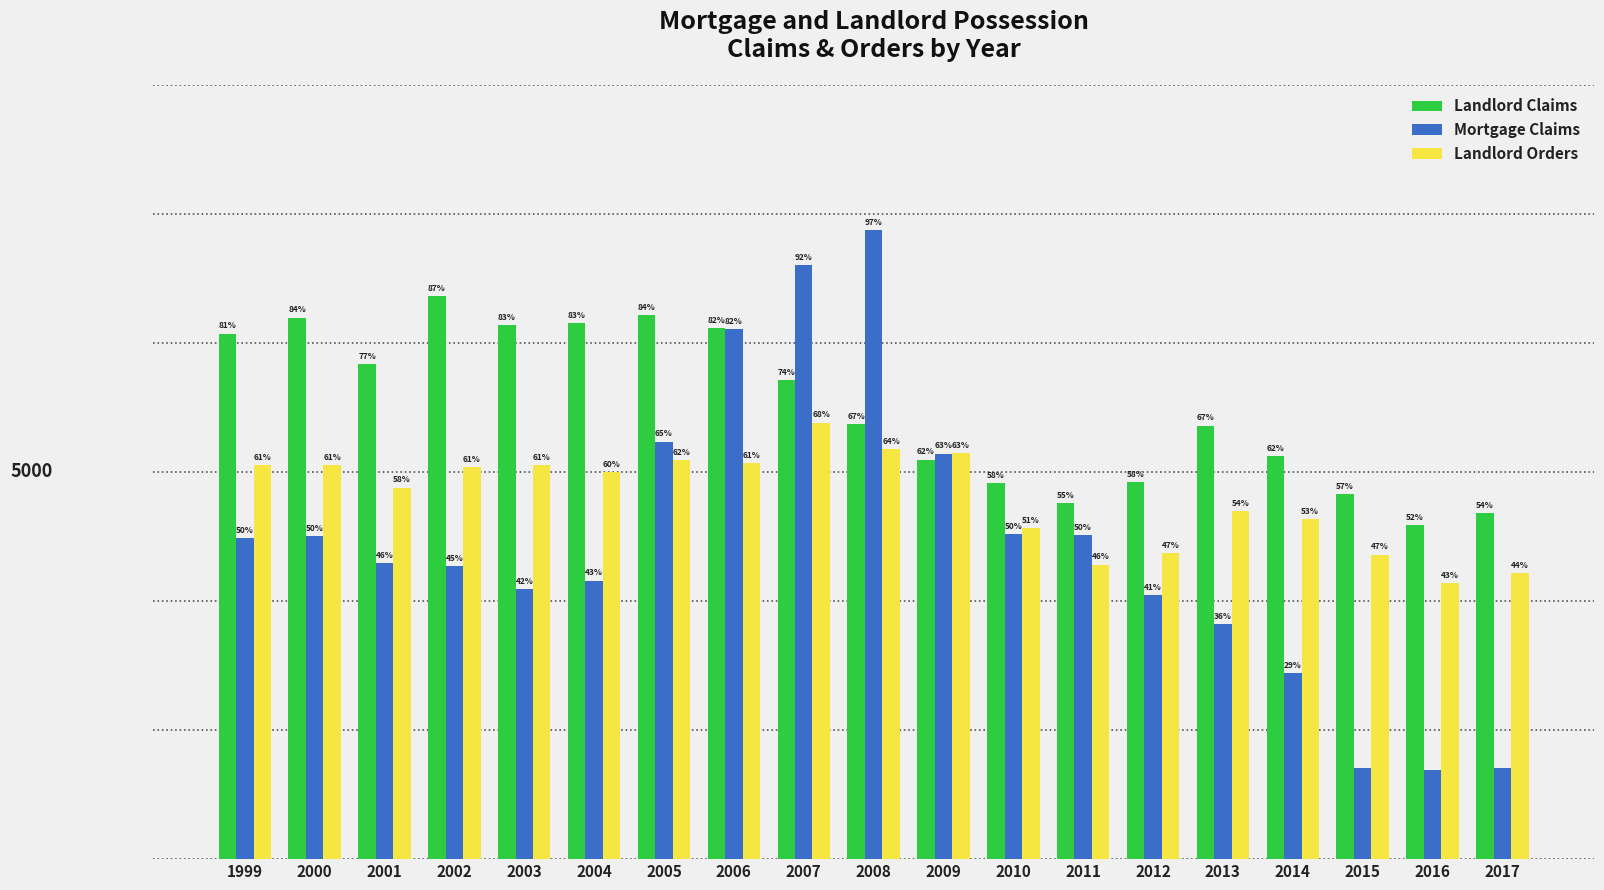

Are the bars grouped side by side (vs. stacked)?

Yes